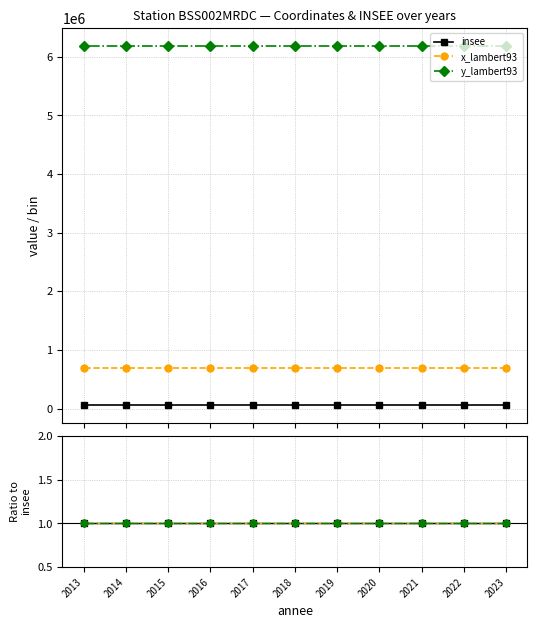

What is the sum of all y_lambert93 values?

68014122